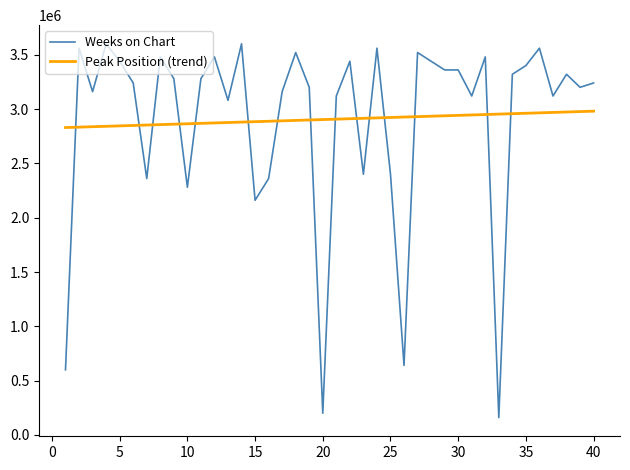

How many series are shown in this chart?

2